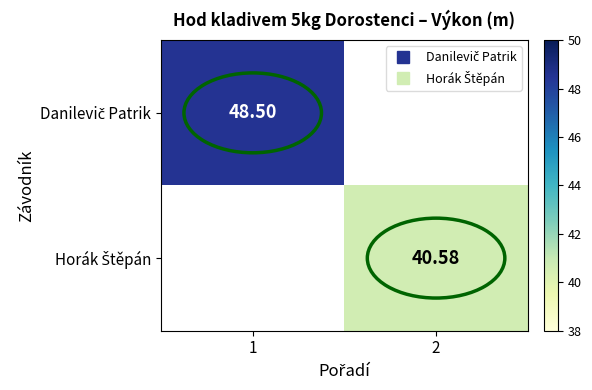

At which label does Horák Štěpán first exceed 40?

2